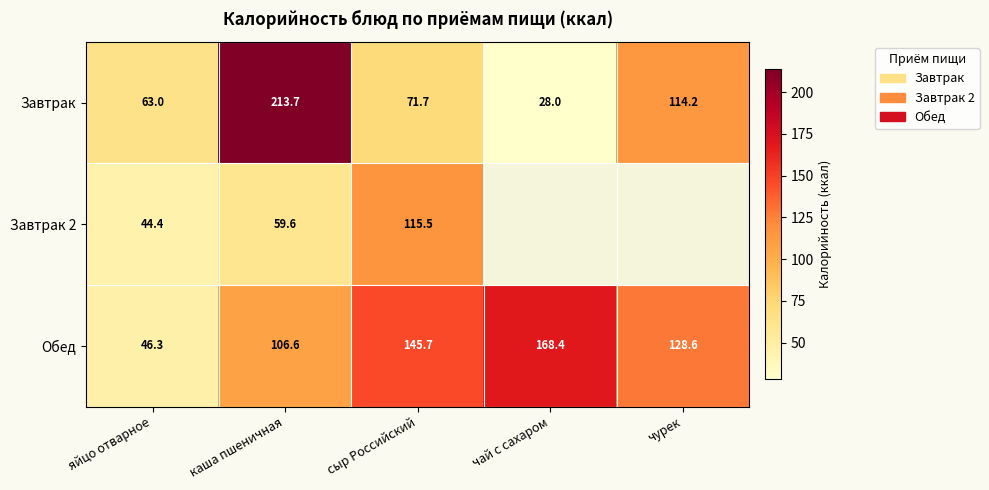

True or false: Обед has a value of 168.4 at чай с сахаром.

True